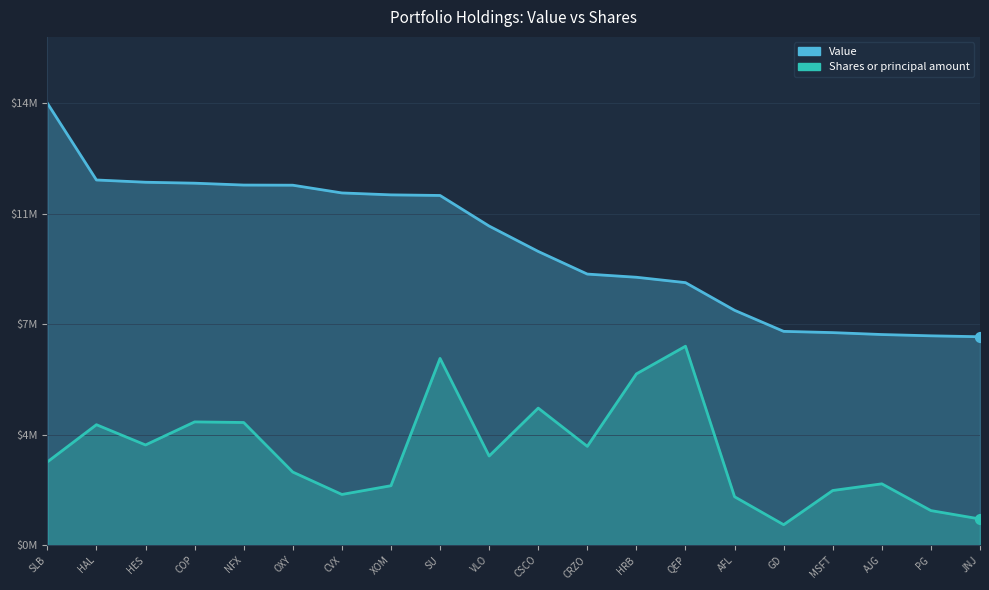

Which series reaches the minimum Y coordinate?

Shares or principal amount